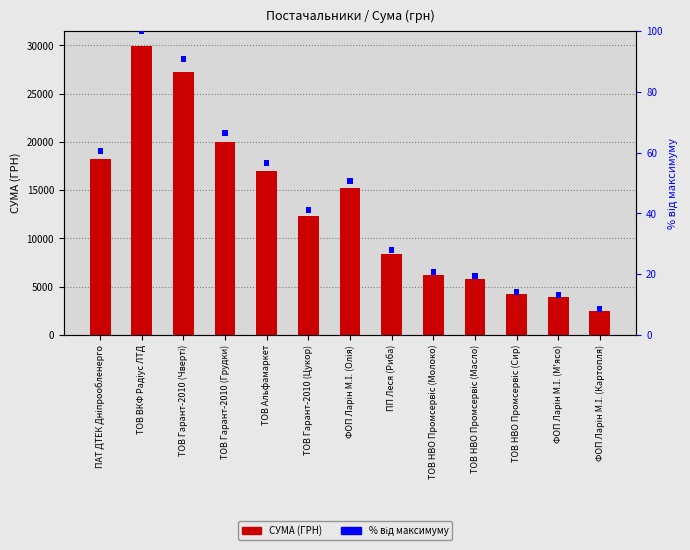

Reading left to right, extract all data points from this chart.

СУМА (ГРН): ПАТ ДТЕК Дніпрообленерго=18179.8	ТОВ ВКФ Радіус ЛТД=29970.0	ТОВ Гарант-2010 (Чверті)=27206.6	ТОВ Гарант-2010 (Грудки)=19966.2	ТОВ Альфамаркет=17000.0	ТОВ Гарант-2010 (Цукор)=12343.4	ФОП Ларін М.І. (Олія)=15176.8	ПП Леся (Риба)=8422.2	ТОВ НВО Промсервіс (Молоко)=6213.7	ТОВ НВО Промсервіс (Масло)=5797.0	ТОВ НВО Промсервіс (Сир)=4236.0	ФОП Ларін М.І. (М'ясо)=3928.4	ФОП Ларін М.І. (Картопля)=2515.5
% від максимуму: ПАТ ДТЕК Дніпрообленерго=2.0	ТОВ ВКФ Радіус ЛТД=2.0	ТОВ Гарант-2010 (Чверті)=2.0	ТОВ Гарант-2010 (Грудки)=2.0	ТОВ Альфамаркет=2.0	ТОВ Гарант-2010 (Цукор)=2.0	ФОП Ларін М.І. (Олія)=2.0	ПП Леся (Риба)=2.0	ТОВ НВО Промсервіс (Молоко)=2.0	ТОВ НВО Промсервіс (Масло)=2.0	ТОВ НВО Промсервіс (Сир)=2.0	ФОП Ларін М.І. (М'ясо)=2.0	ФОП Ларін М.І. (Картопля)=2.0